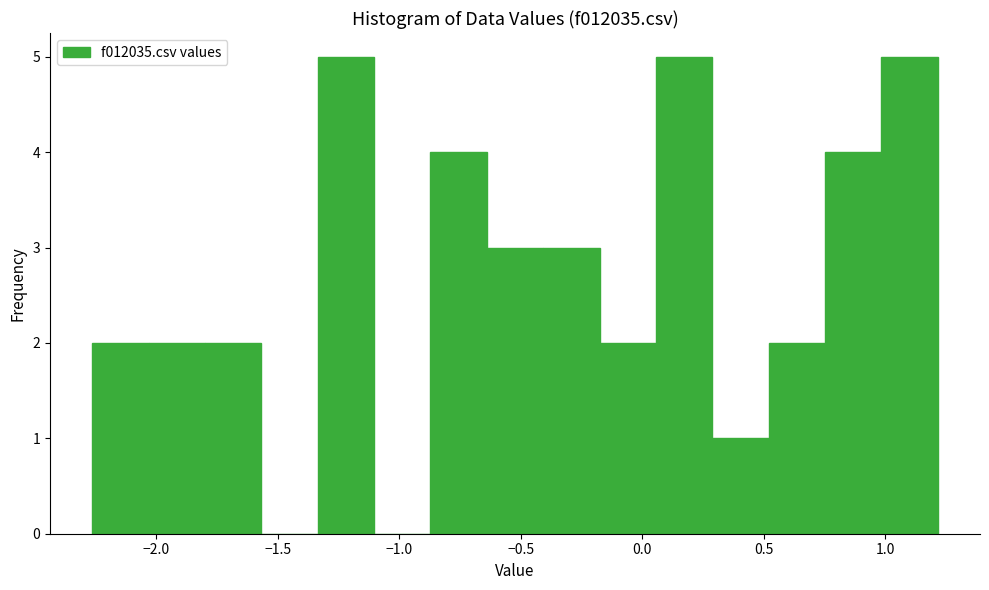

What is the height of the bar covering 1.00 to 1.20 on the x-axis? Neither the bar edges nor the heights are printed on the chart, so give them approximately, as read against the axes.

5